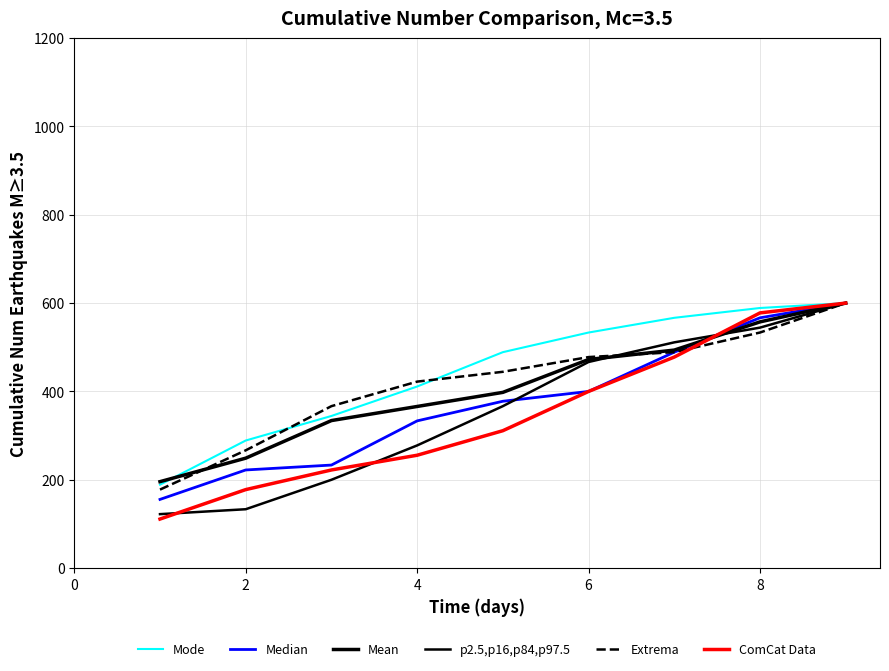

Does the chart have visible grid lines?

Yes